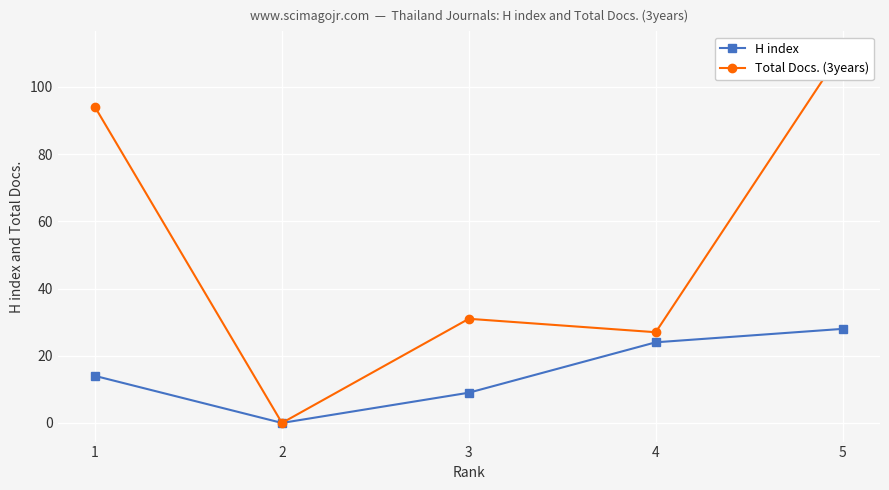

Where does the Total Docs. (3years) series first go above 31?

1